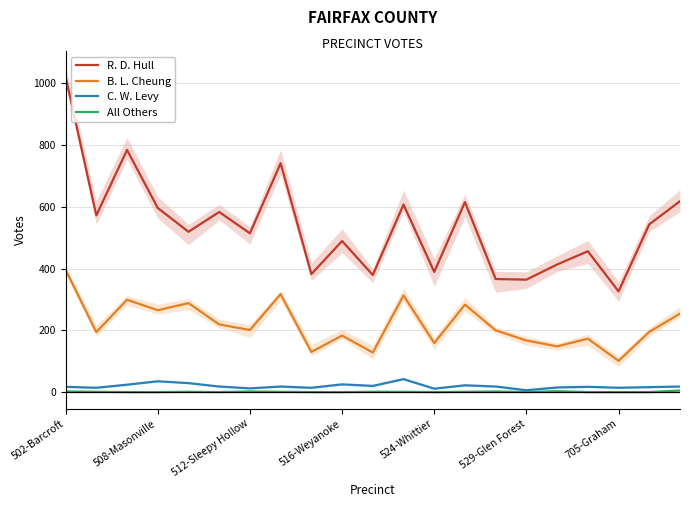

The value of B. L. Cheung at 705-Graham is 101. True or false?

True